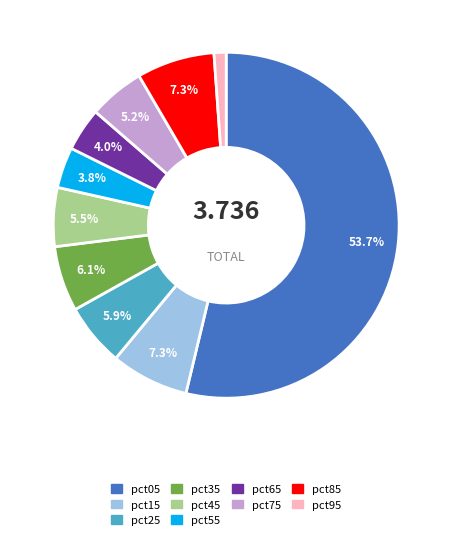

What is the majority slice?

pct05